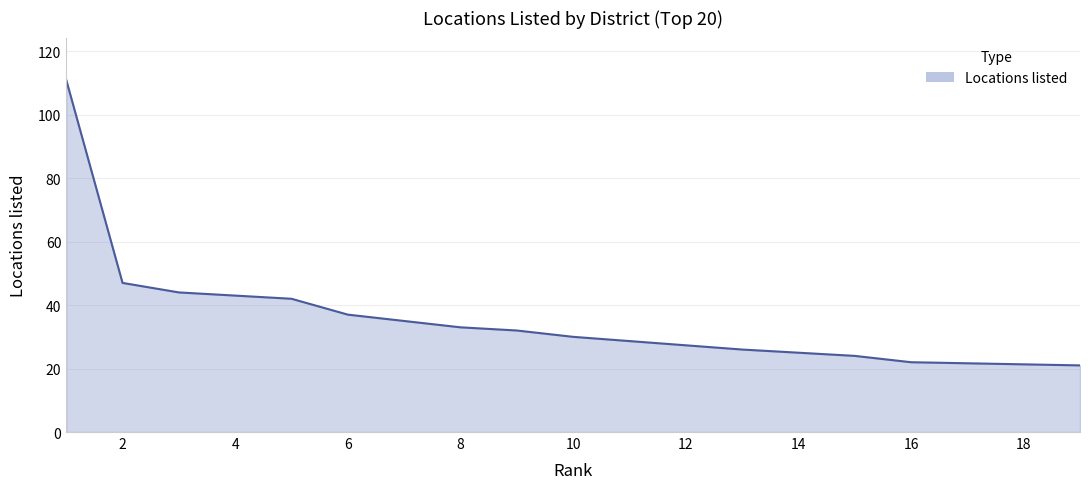

Reading left to right, what are all the values shown in this chart?

111	47	44	43	42	37	35	33	32	30	30	30	26	25	24	22	22	22	21	21